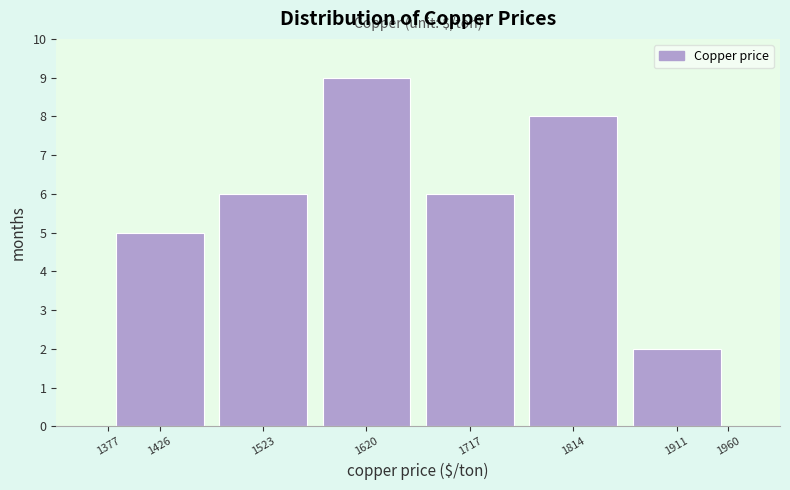

Reading left to right, transcribe this chart: for each bar, give the range it covers on the x-axis and its height. Neither the bar edges nor the heights are printed on the chart, so give them approximately, as read against the axes.

1375 to 1475: 5
1475 to 1570: 6
1570 to 1670: 9
1670 to 1765: 6
1765 to 1865: 8
1865 to 1960: 2